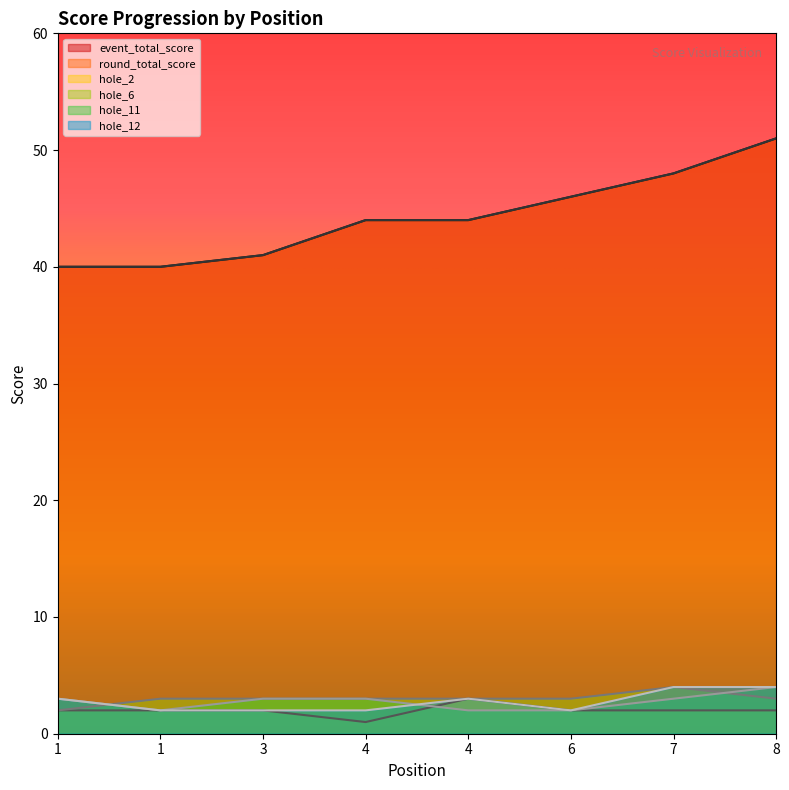

True or false: hole_6 has a value of 3 at 4.

True